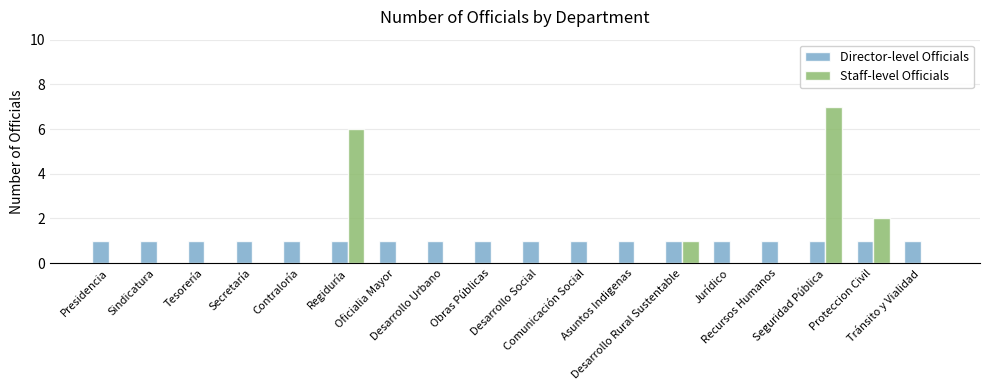

What are all the series names shown in the legend?

Director-level Officials, Staff-level Officials